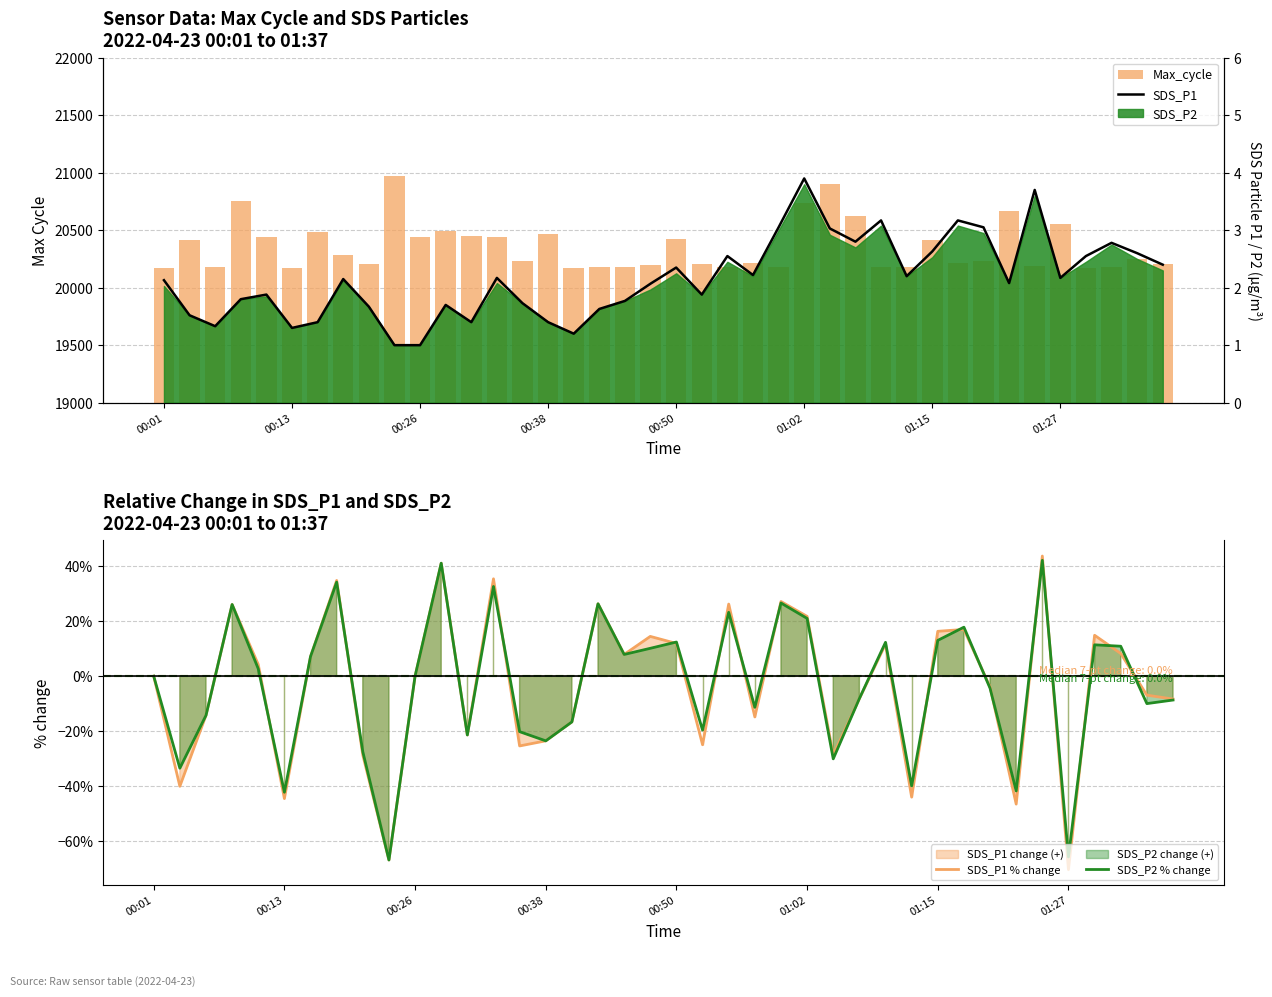

At which label does SDS_P1 reach its minimum?

9